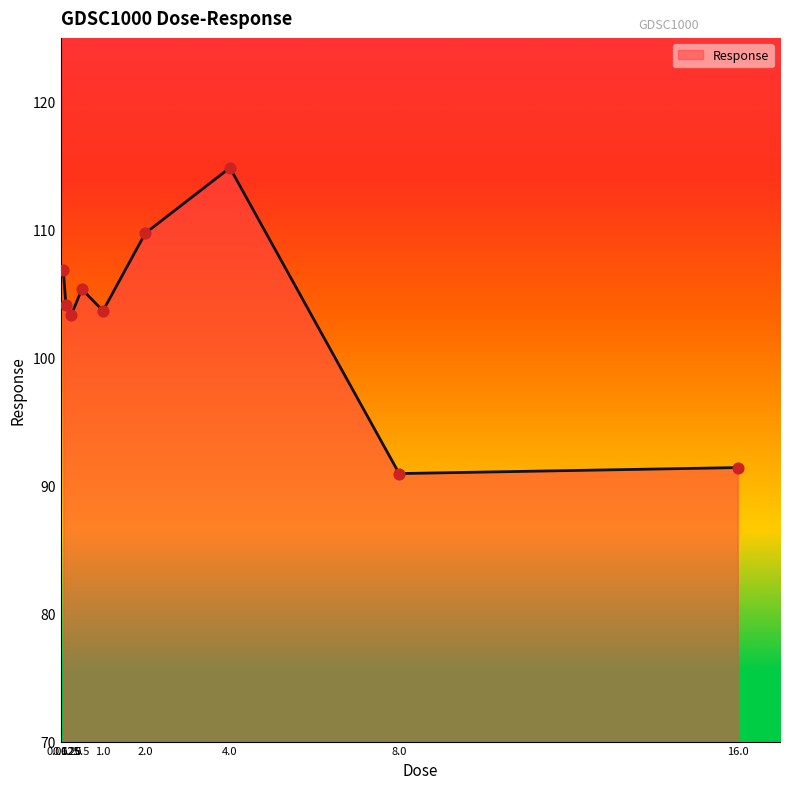

What is the ratio of the value at 4.0 to the value at 8.0?

1.3